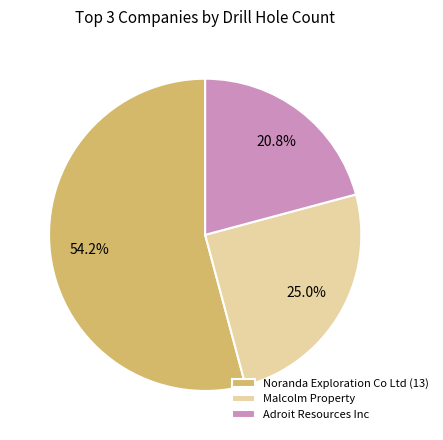

Is it true that Noranda Exploration Co Ltd (13) is 28% of the pie?

False